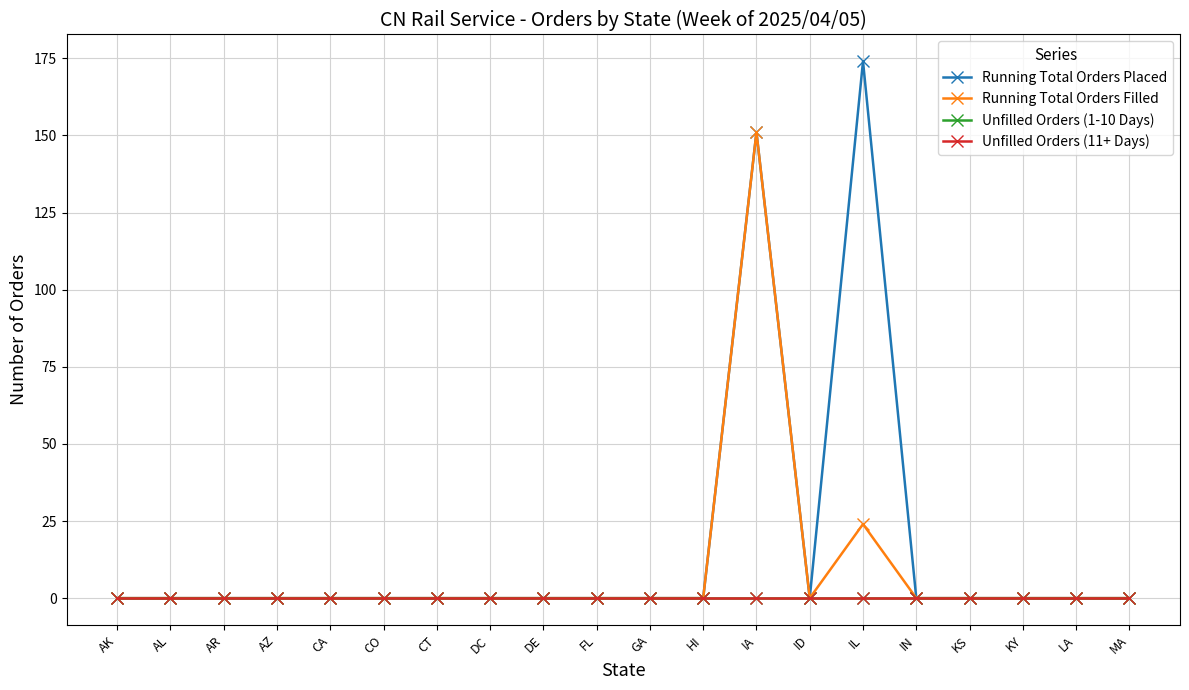

True or false: Running Total Orders Placed and Unfilled Orders (1-10 Days) cross at least once.

False